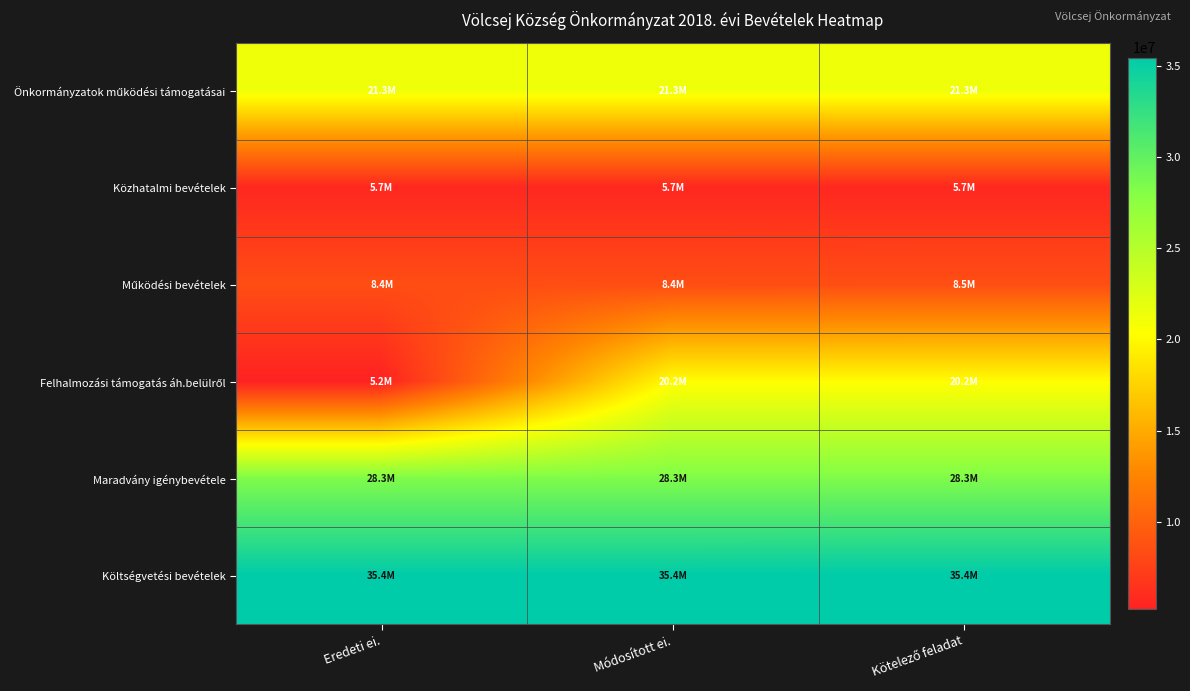

At which category is the sum across all series the highest?

Kötelező feladat